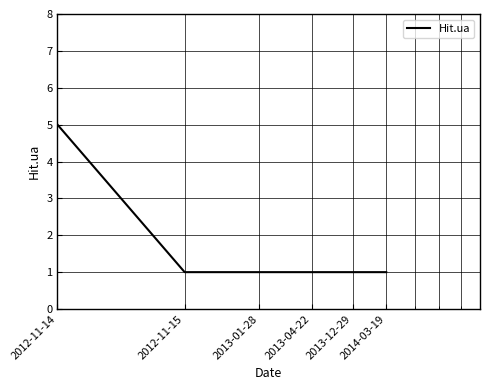

What is the sum of all values?

10